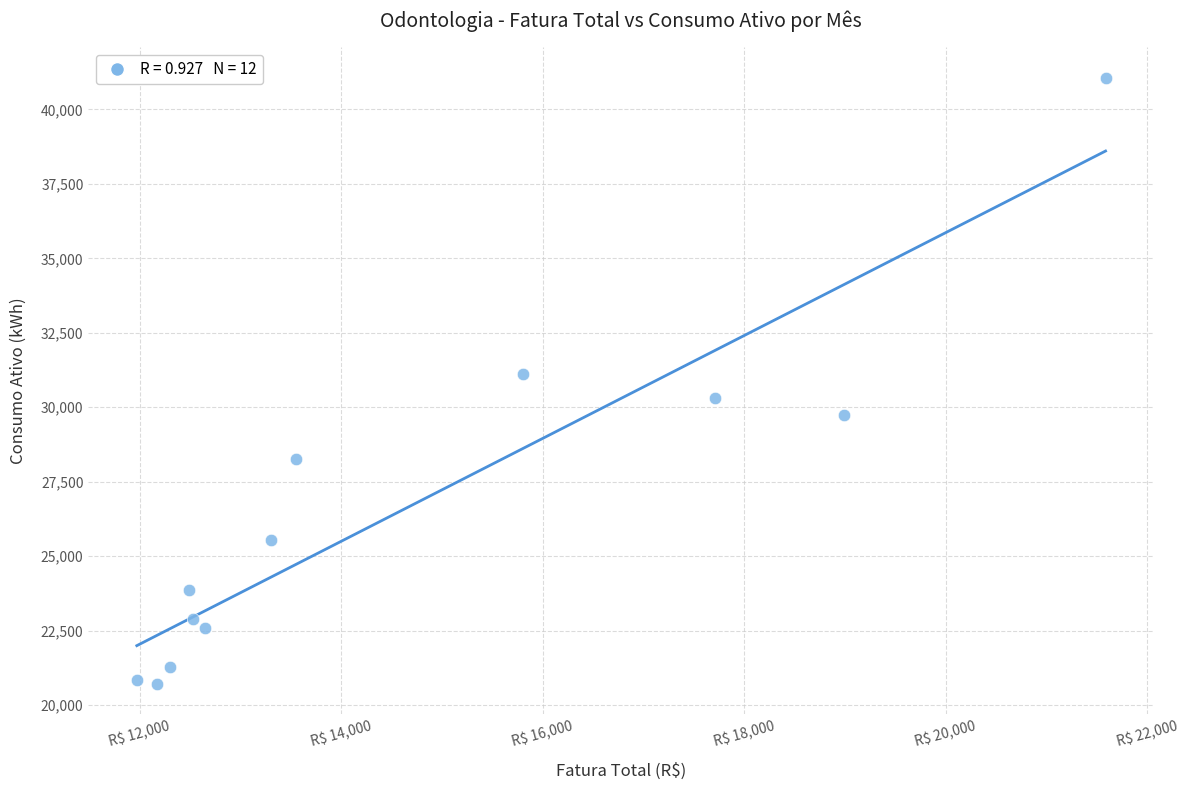

What is the range of Y values (max minus min)?

20352